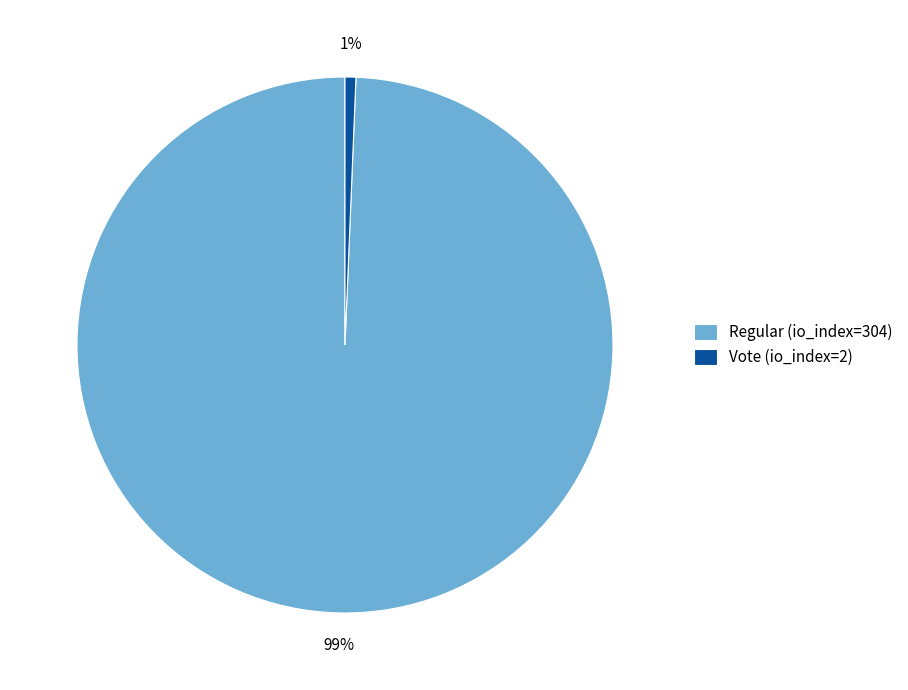

The Vote (io_index=2) slice represents 11% of the pie. True or false?

False